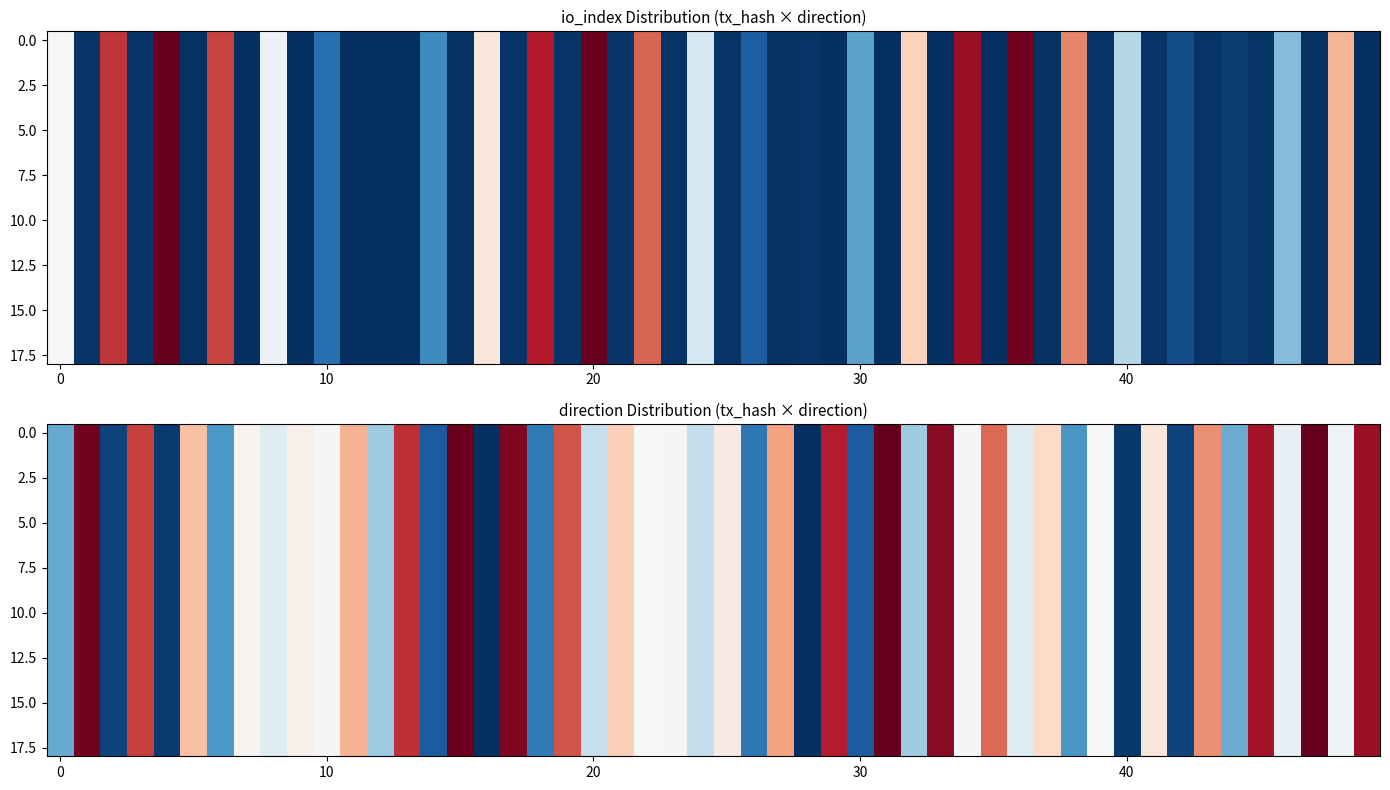

What is the difference between the maximum and minimum values in the 4657678acfcfef7d15e093db3d17fd45ca4df14 series?

1842